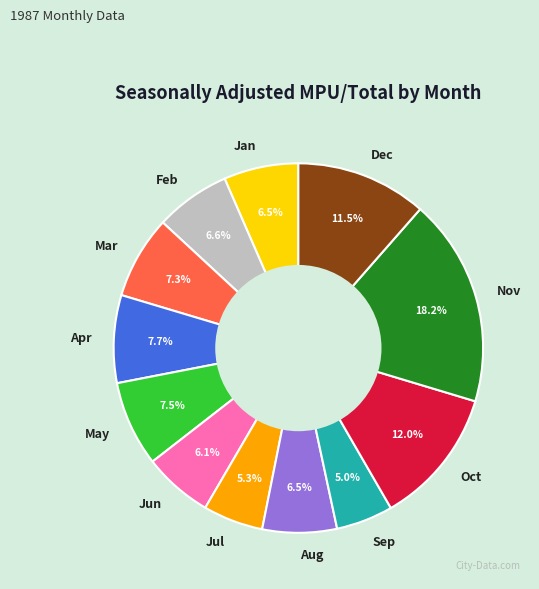

The Nov slice represents 24% of the pie. True or false?

False